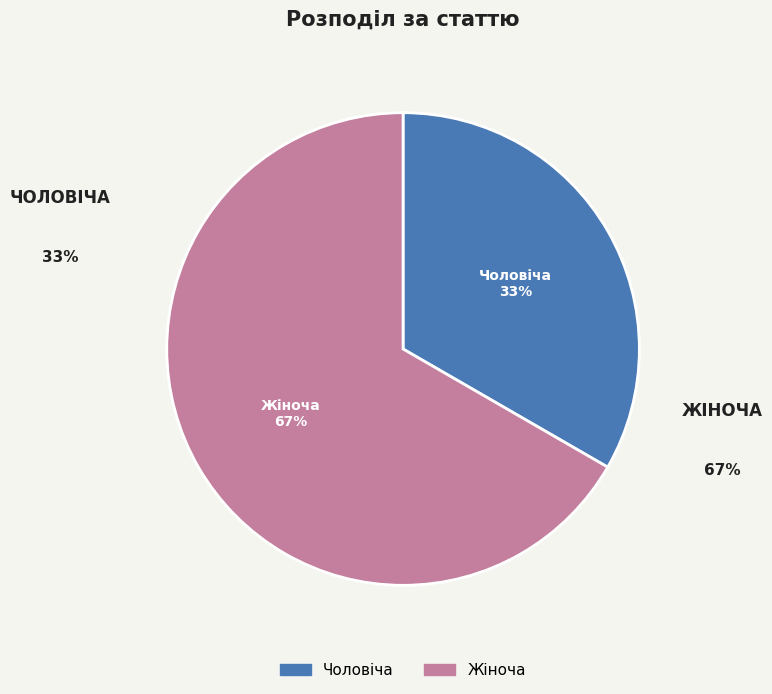

Do Жіноча and Чоловіча together represent more than half of the pie?

Yes